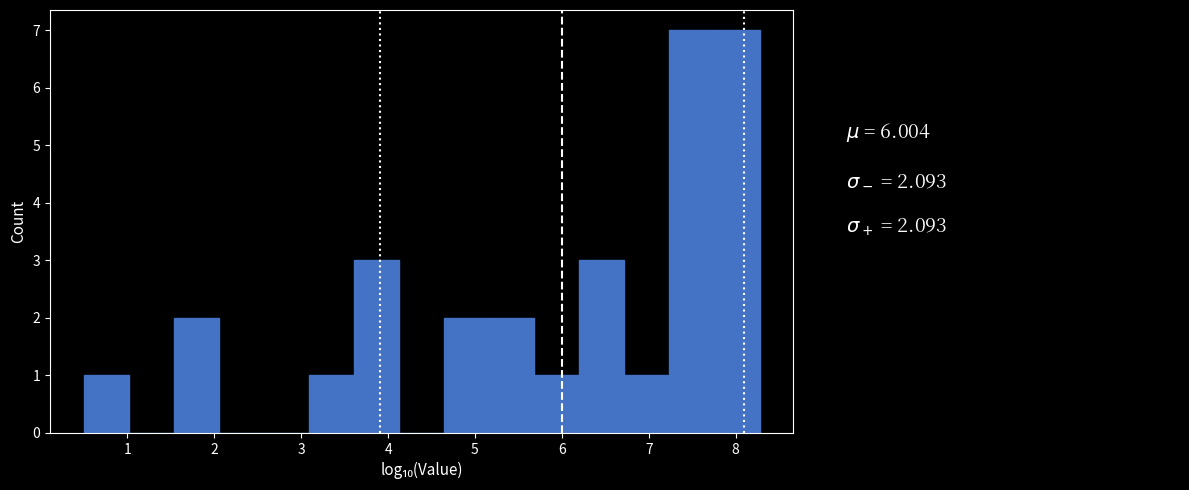

Reading left to right, transcribe this chart: for each bar, give the range it covers on the x-axis and its height. Neither the bar edges nor the heights are printed on the chart, so give them approximately, as read against the axes.

0.5 to 1.0: 1
1.0 to 1.5: 0
1.5 to 2.1: 2
2.1 to 2.6: 0
2.6 to 3.1: 0
3.1 to 3.6: 1
3.6 to 4.1: 3
4.1 to 4.6: 0
4.6 to 5.2: 2
5.2 to 5.7: 2
5.7 to 6.2: 1
6.2 to 6.7: 3
6.7 to 7.2: 1
7.2 to 7.8: 7
7.8 to 8.3: 7